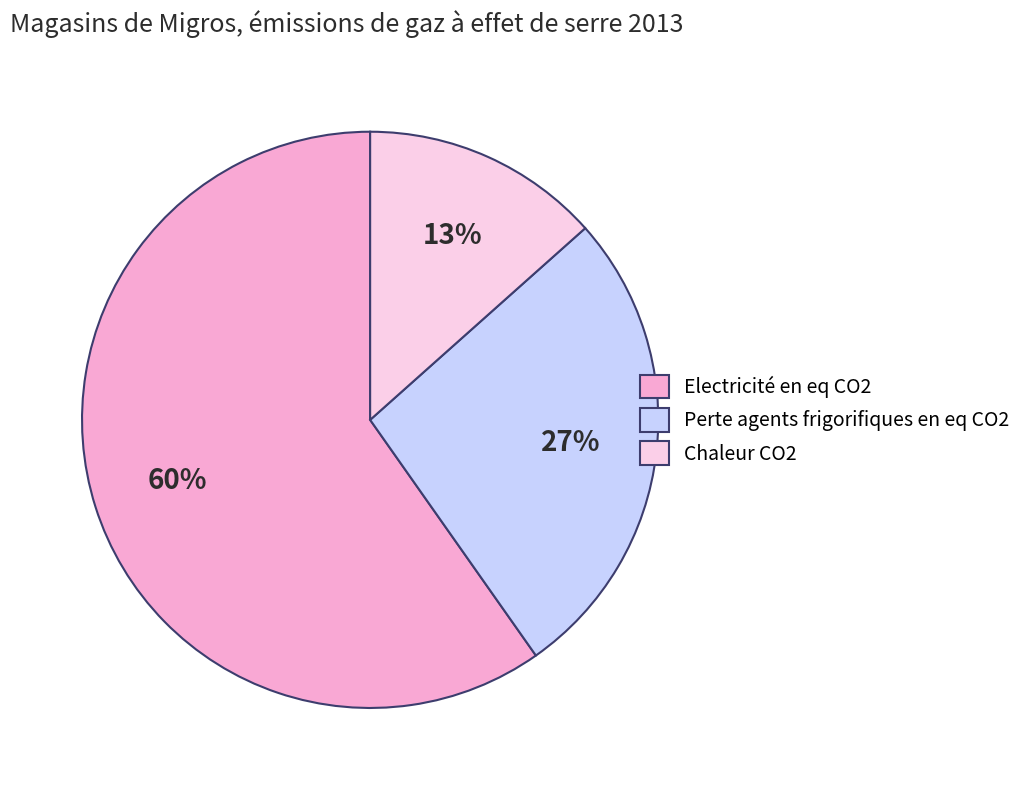

To the nearest percent, what is the difference between the Electricité en eq CO2 and Perte agents frigorifiques en eq CO2 slice percentages?

33%